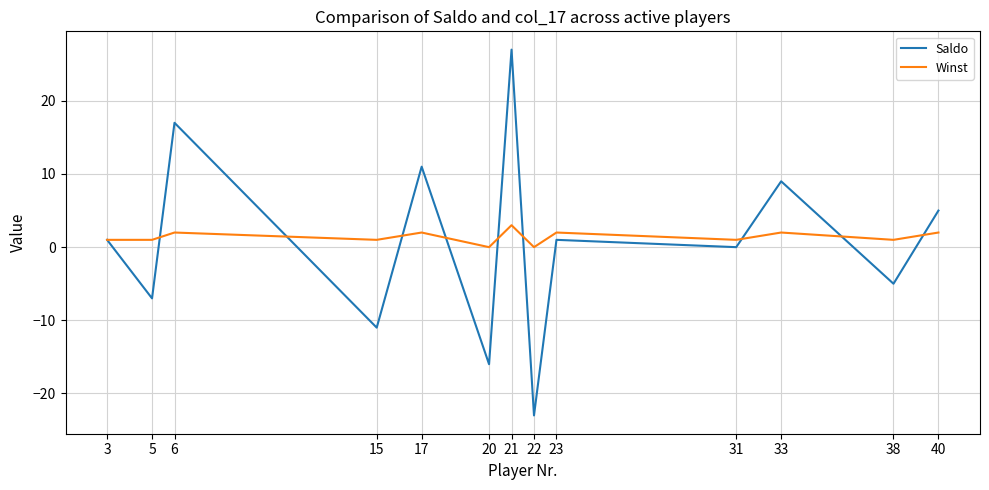

What is the lowest value of the Saldo series?

-23